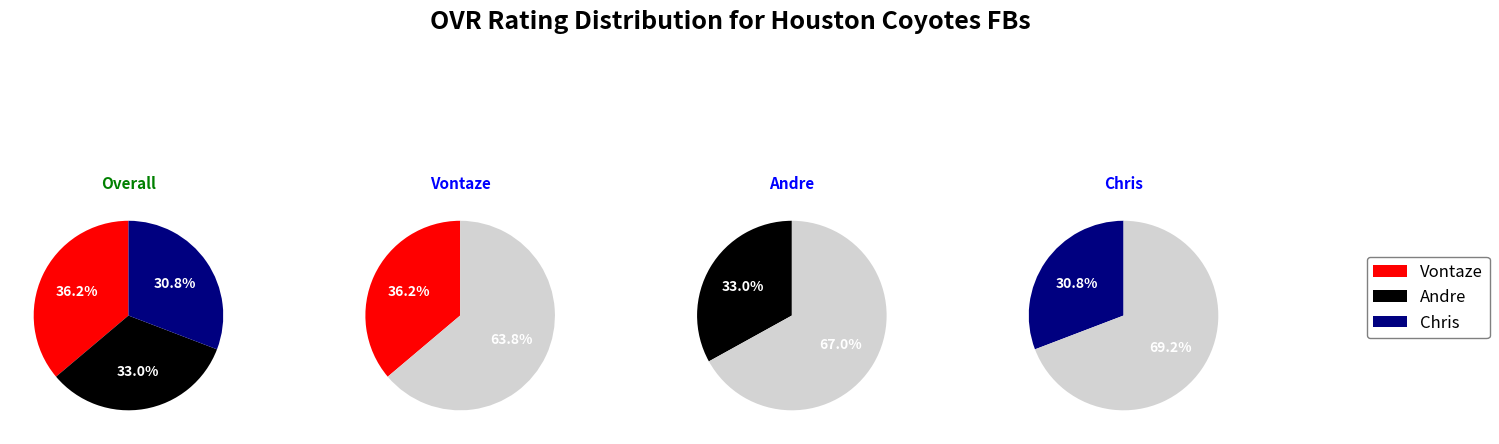

To the nearest percent, what is the difference between the 2 and 1 slice percentages?

2%